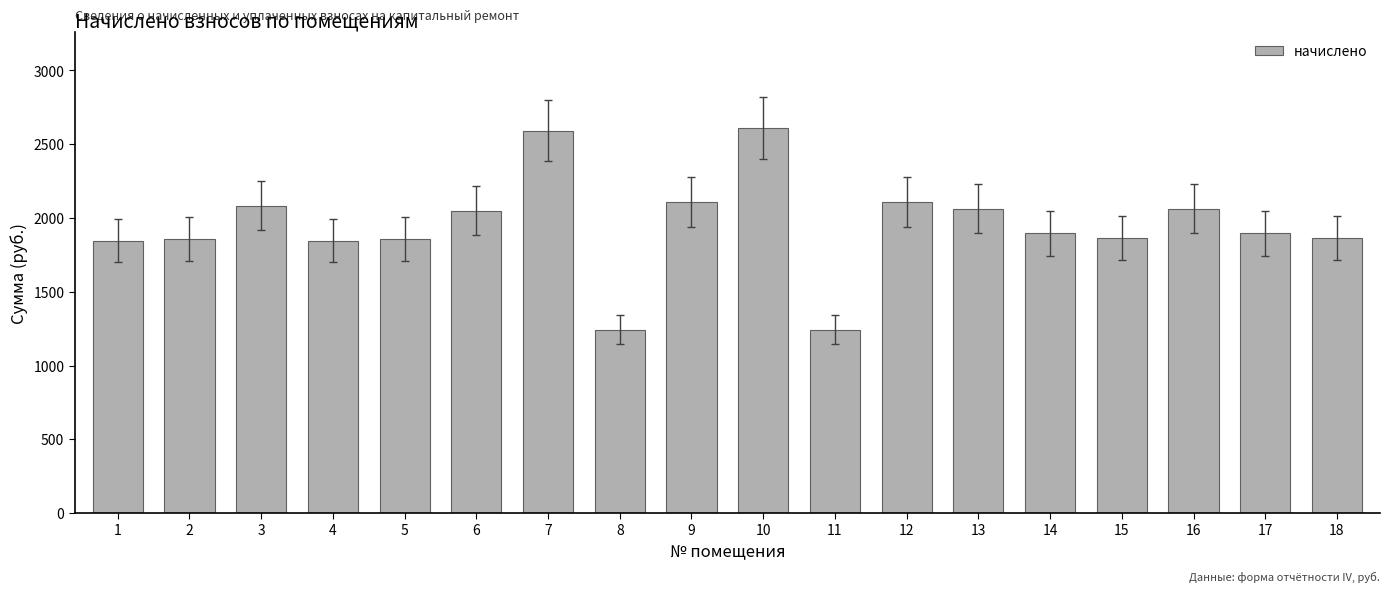

What is the change in value from 3 to 8?

-840.4